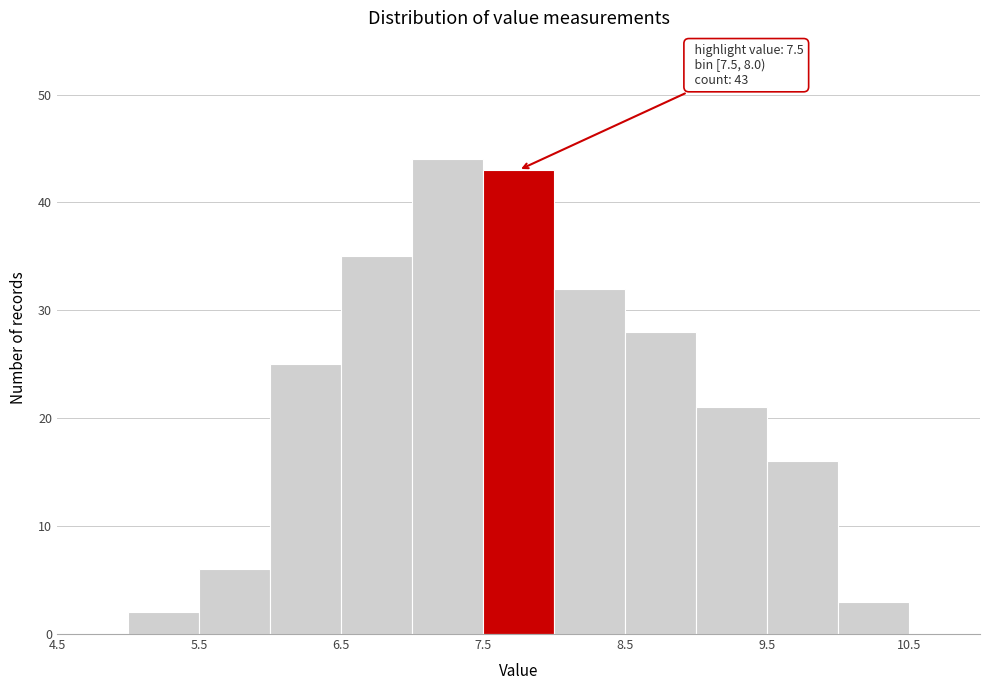

Which range on the x-axis has the tallest bar?

7.0 to 7.5